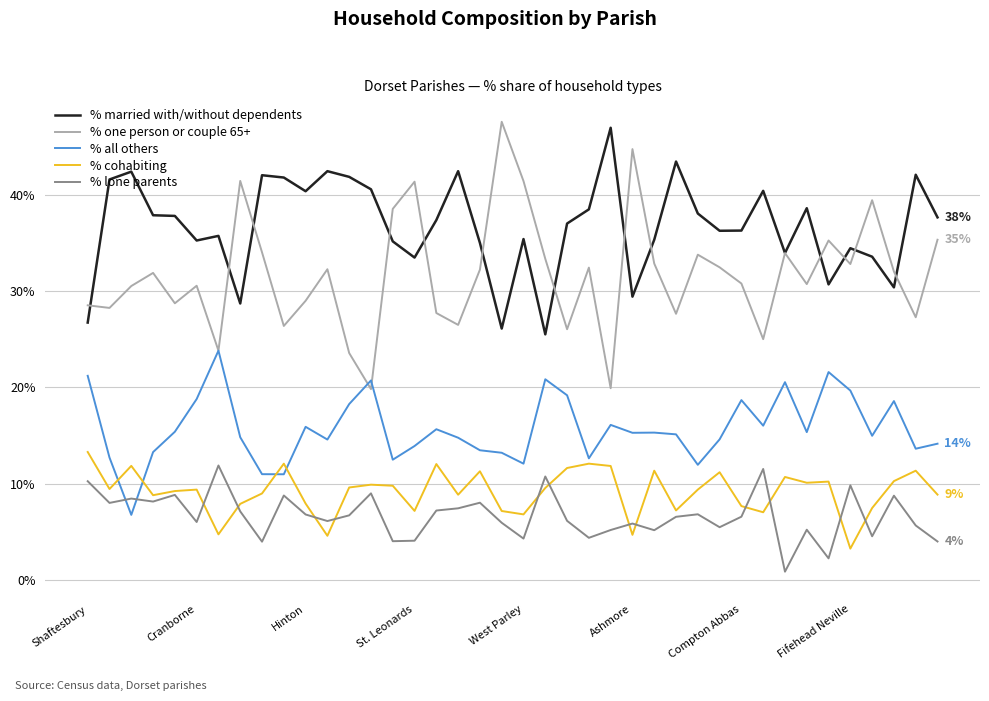

At how many categories does at least one series exceed 14?

40